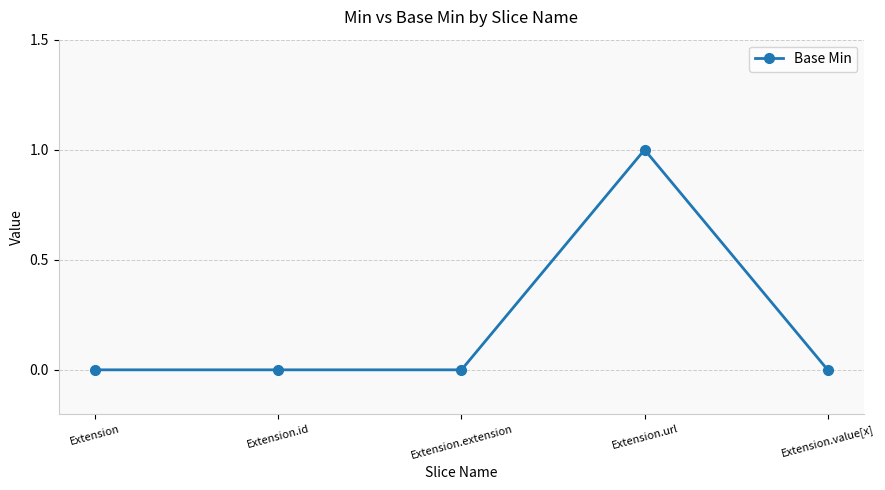

What is the maximum value shown in the chart?

1